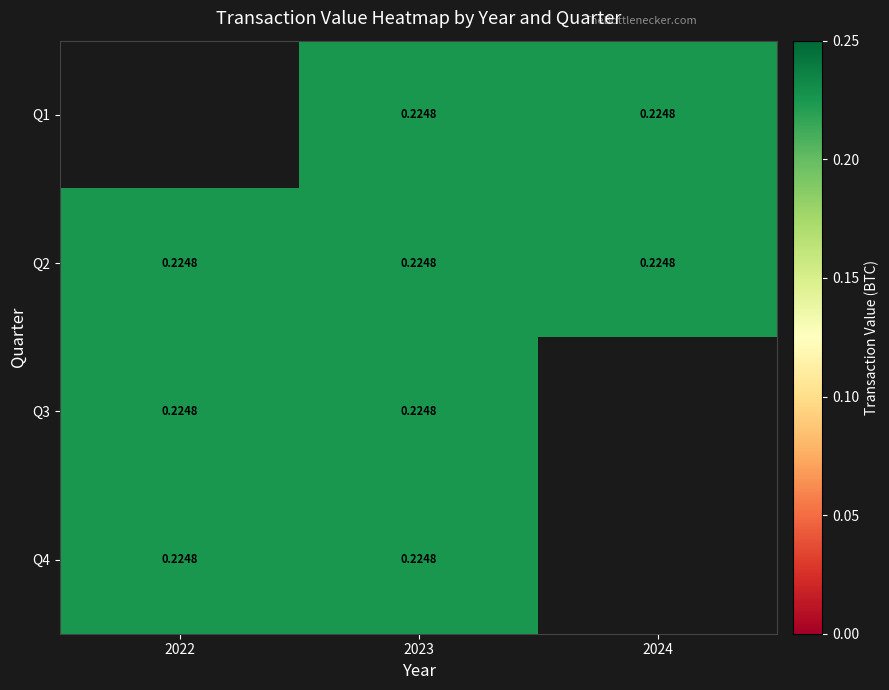

At which label does Q1 first exceed 0?

2023